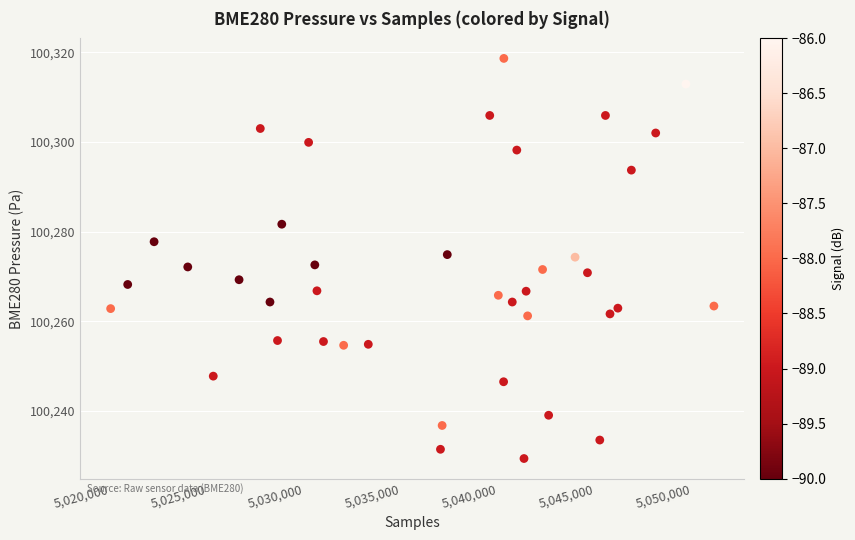

What is the range of Y values (max minus min)?

89.2